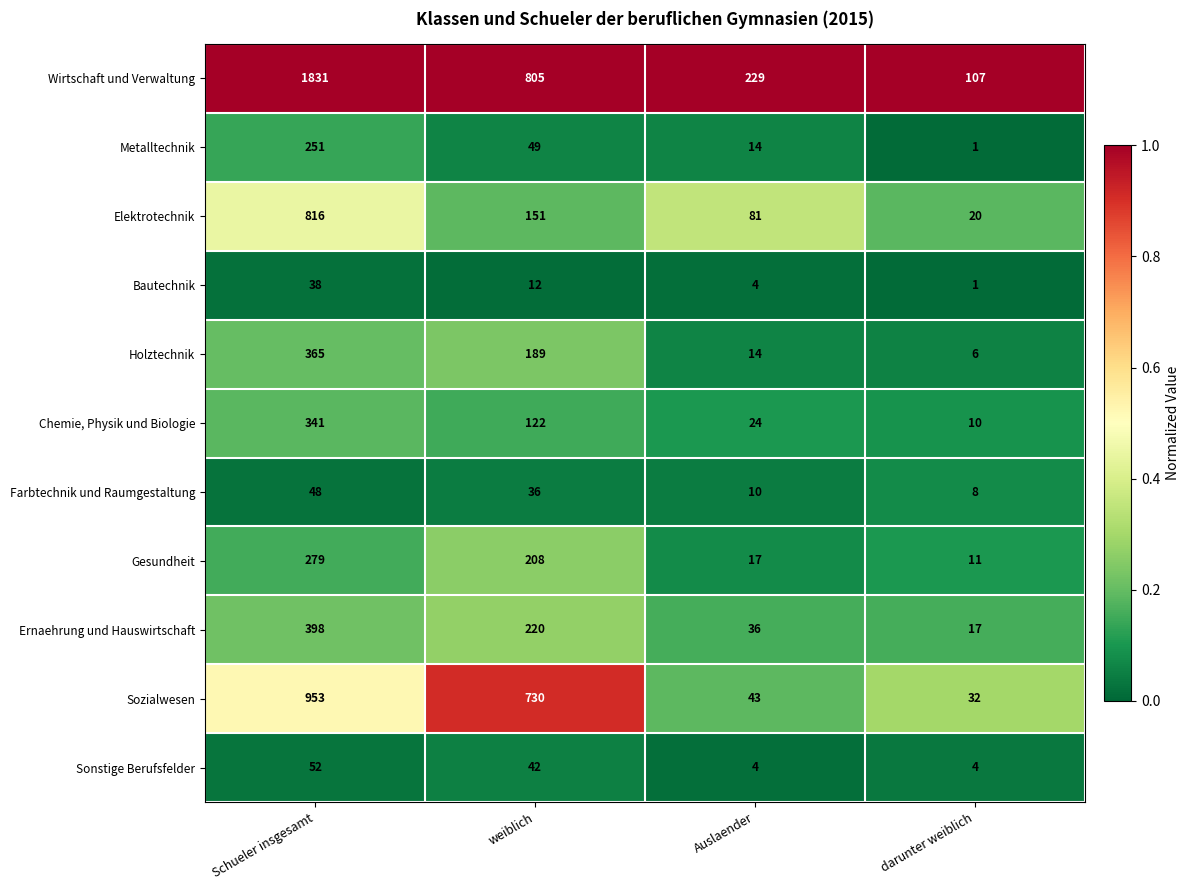

Which series has the largest range (max minus min)?

Wirtschaft und Verwaltung